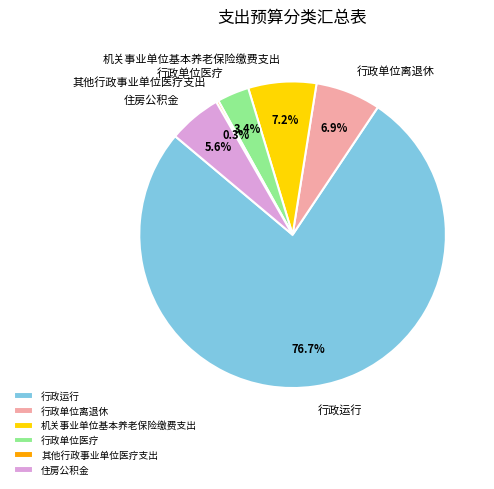

What is the ratio of the value at 行政单位离退休 to the value at 住房公积金?

1.2